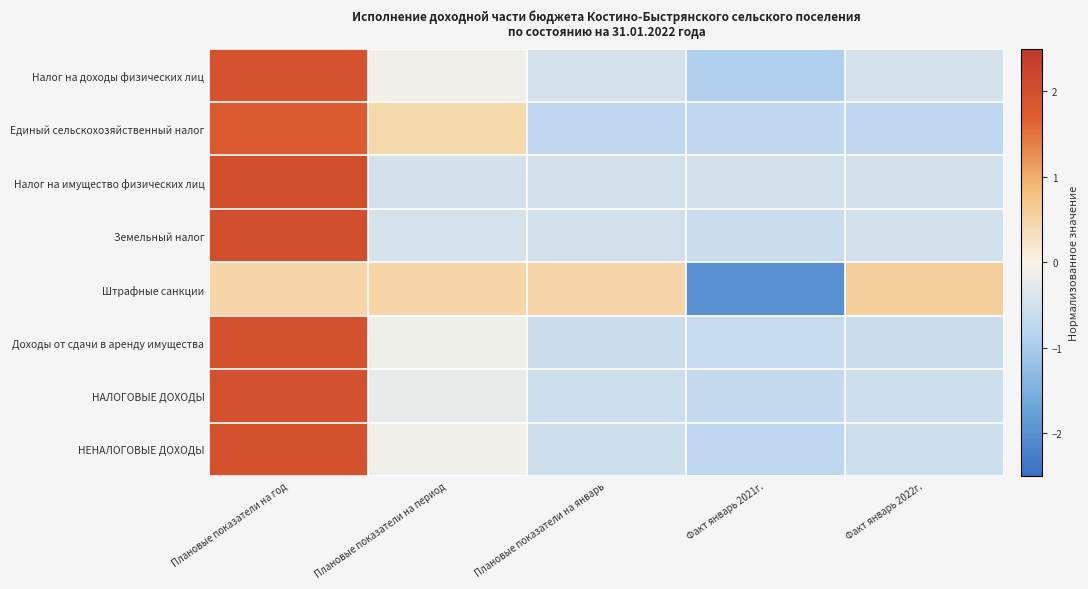

Between Факт январь 2022г. and Факт январь 2021г., which is larger?

Факт январь 2022г.